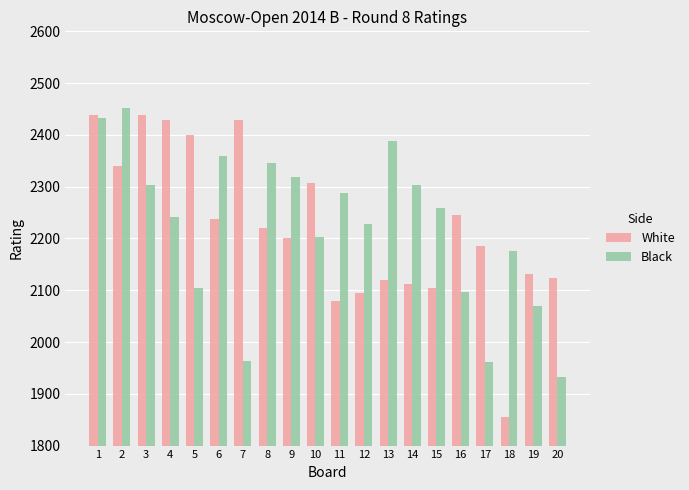

At 2, list the series in order from smallest to largest.

White, Black